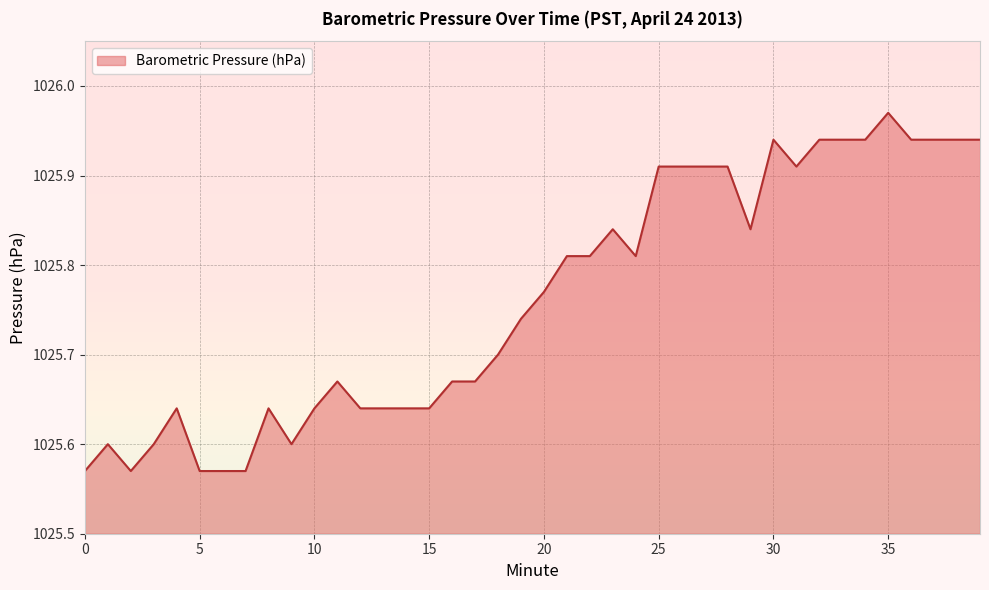

Which has a higher value, 25 or 27?

25